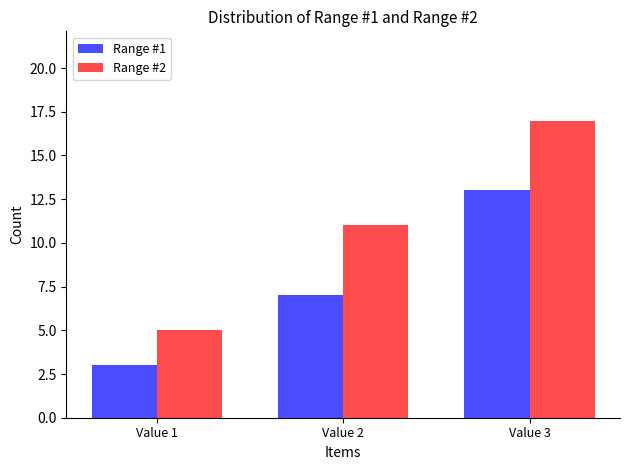

At which label does Range #2 reach its peak?

Value 3